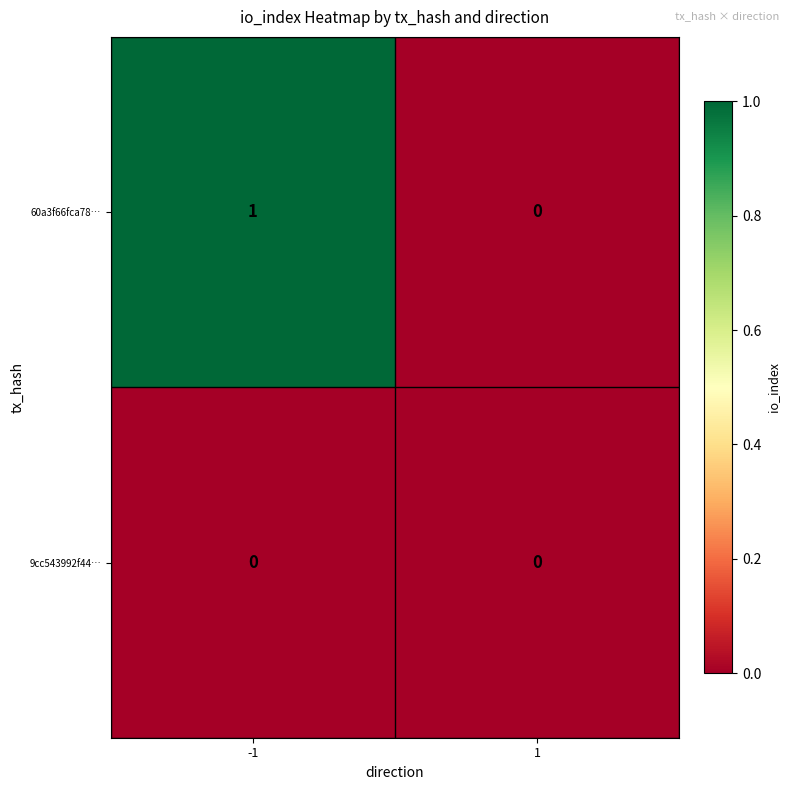

What is the difference between the highest and lowest values at -1?

1